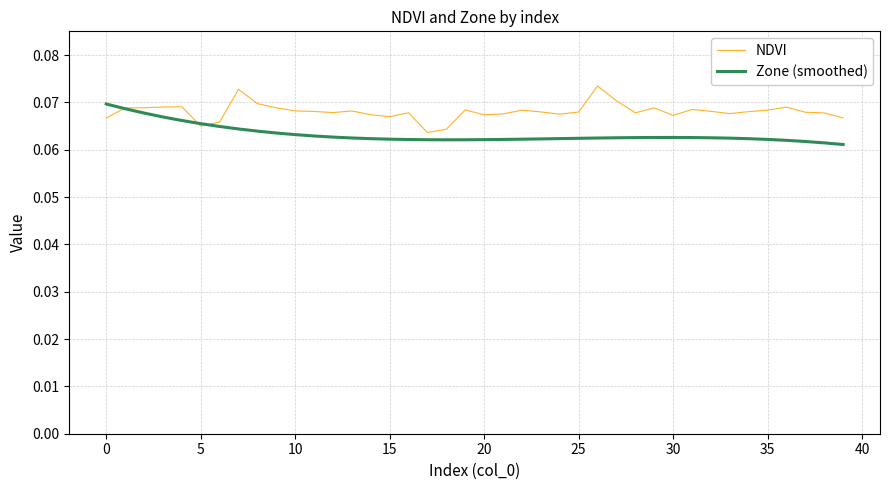

Which series ends up on top after the final intersection of NDVI and Zone (smoothed)?

NDVI